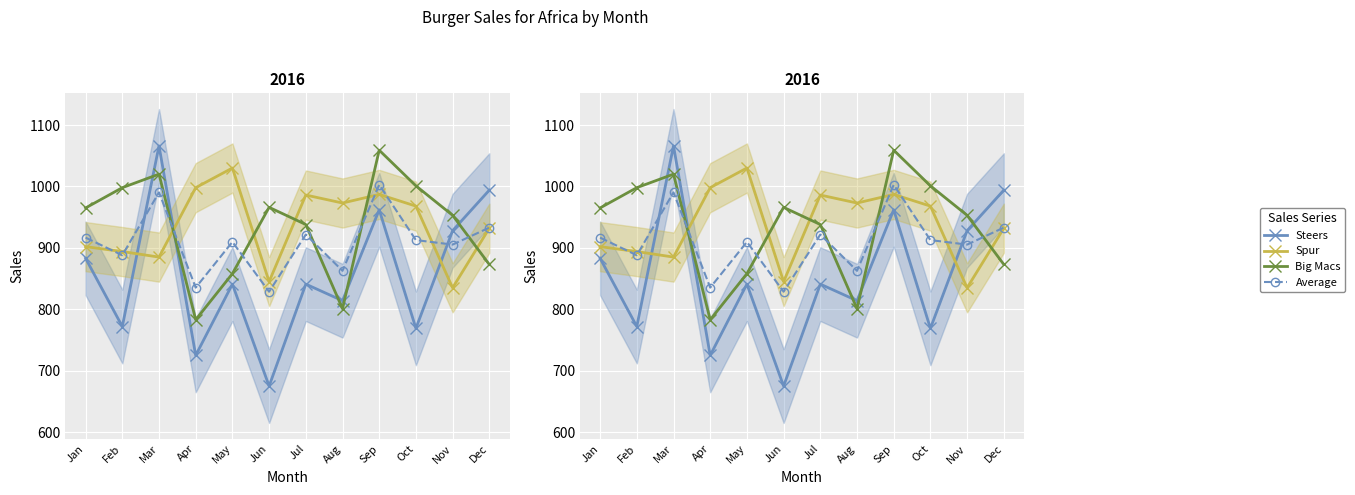

Reading left to right, extract all data points from this chart.

Steers: Jan=883.0	Feb=772.0	Mar=1066.0	Apr=725.0	May=841.0	Jun=675.0	Jul=841.0	Aug=814.0	Sep=962.0	Oct=769.0	Nov=928.0	Dec=994.0
Spur: Jan=902.0	Feb=894.0	Mar=885.0	Apr=998.0	May=1030.0	Jun=845.0	Jul=986.0	Aug=973.0	Sep=987.0	Oct=968.0	Nov=835.0	Dec=932.0
Big Macs: Jan=965.0	Feb=998.0	Mar=1020.0	Apr=783.0	May=858.0	Jun=966.0	Jul=938.0	Aug=801.0	Sep=1059.0	Oct=1001.0	Nov=953.0	Dec=873.0
Average: Jan=916.7	Feb=888.0	Mar=990.3	Apr=835.3	May=909.7	Jun=828.7	Jul=921.7	Aug=862.7	Sep=1002.7	Oct=912.7	Nov=905.3	Dec=933.0